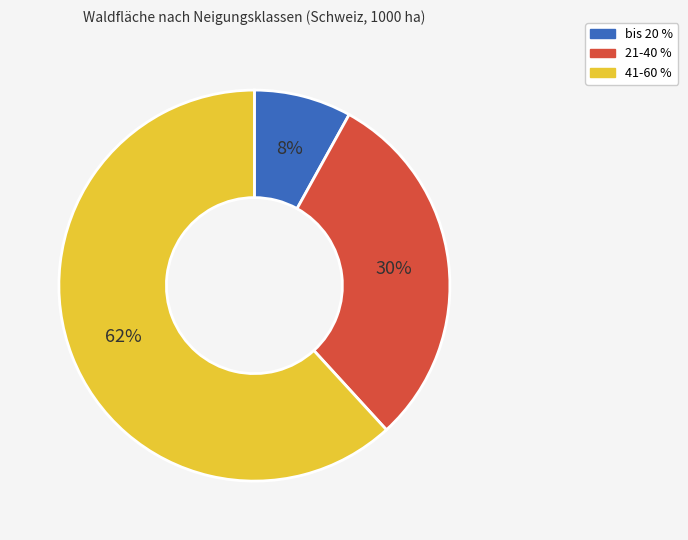

To the nearest percent, what is the combined percentage of 41-60 % and bis 20 %?

70%